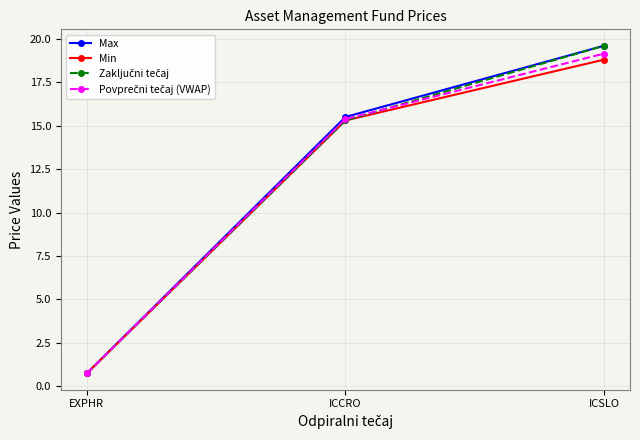

At which label does Min first exceed 15?

ICCRO